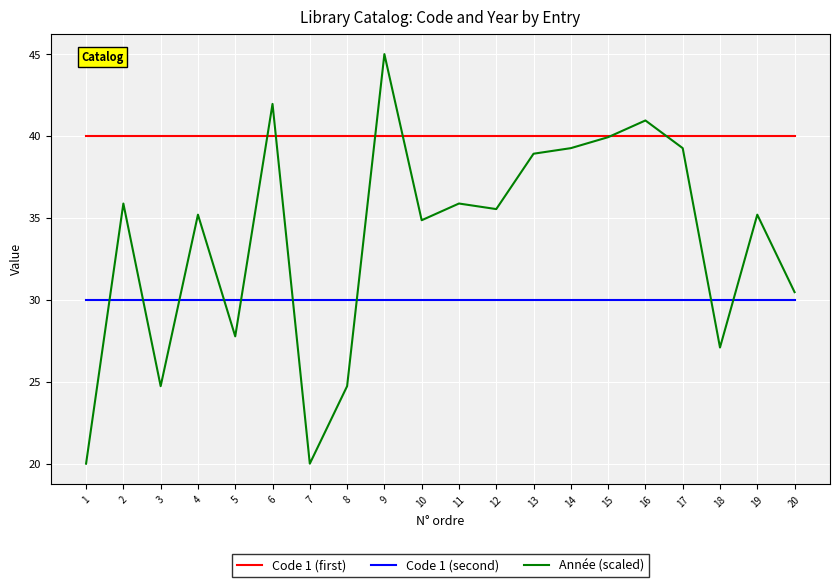

Count the number of categories in the chart.

20